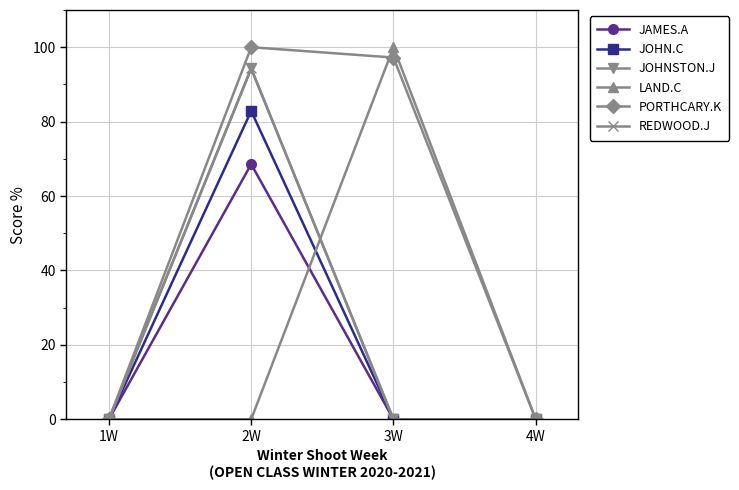

At which label is LAND.C closest to 50?

1W